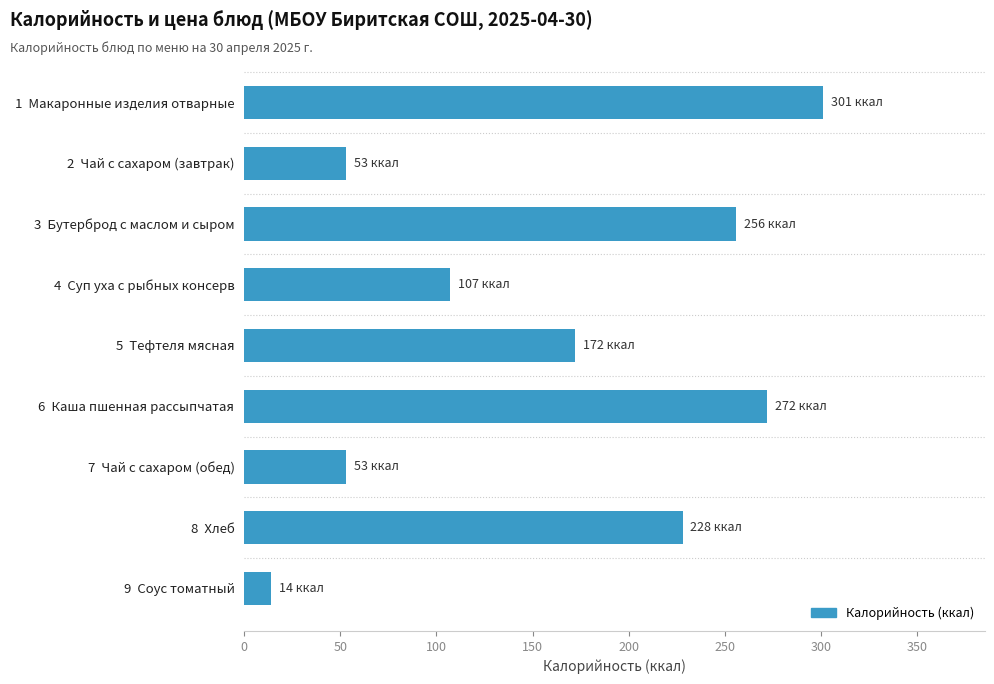

Reading top to bottom, what are all the values shown in this chart?

301	53	256	107	172	272	53	228	14